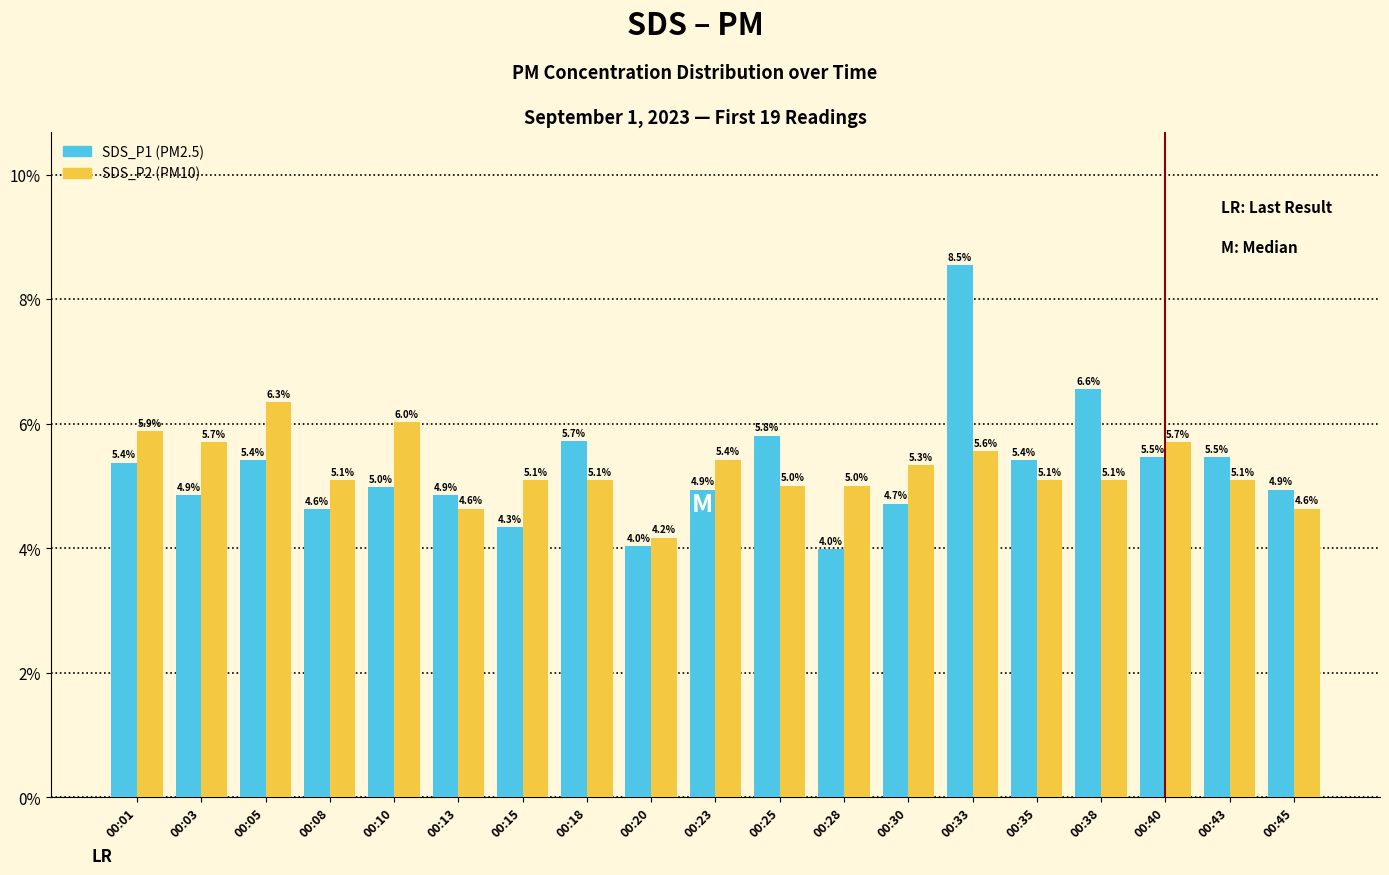

How many groups of bars are there?

19